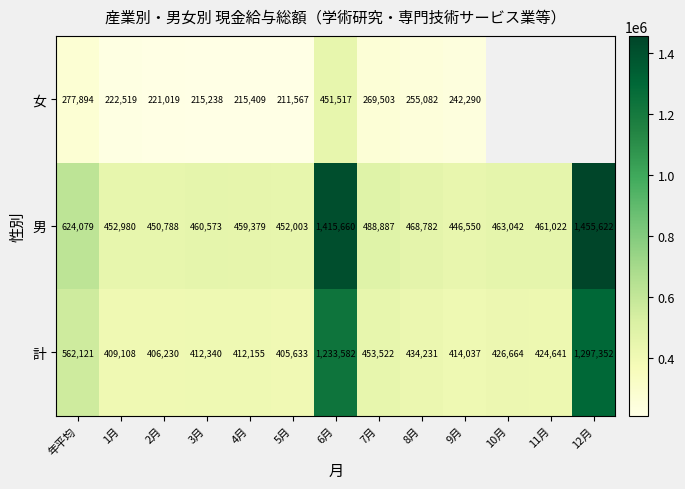

True or false: 計 has a value of 2134412.5 at 6月.

False